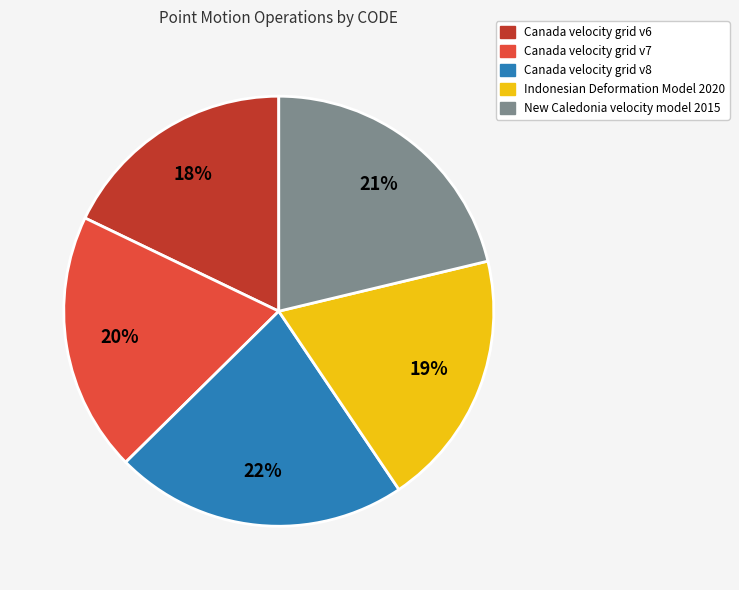

What percentage is the New Caledonia velocity model 2015 slice, to the nearest percent?

21%